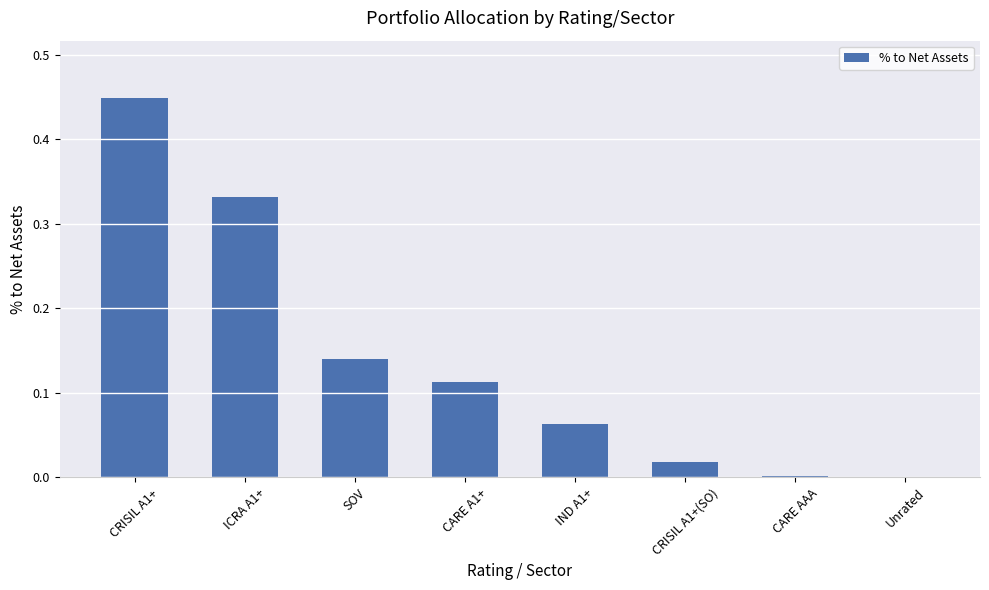

What is the sum of all values?

1.1